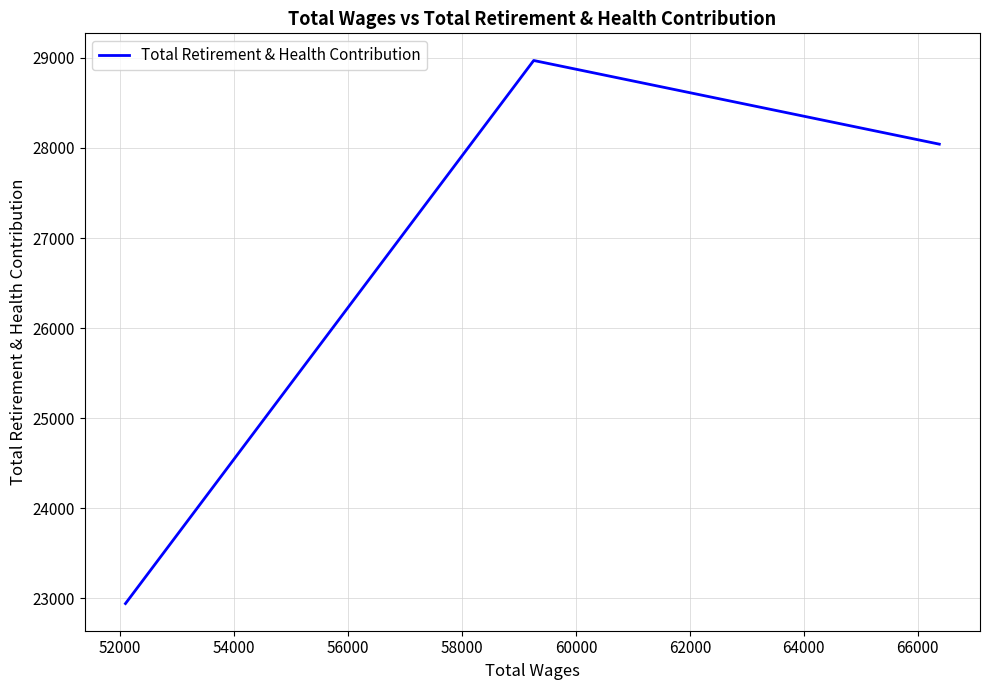

What is the minimum value shown in the chart?

22941